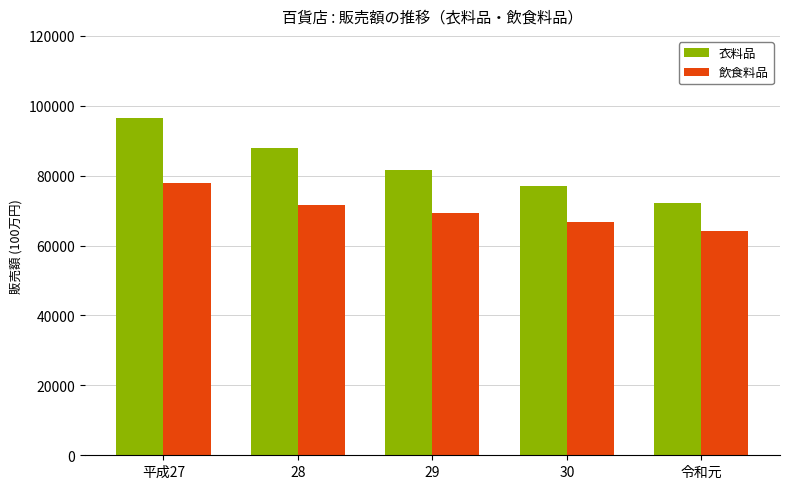

What is the difference between the maximum and minimum values in the 飲食料品 series?

13880